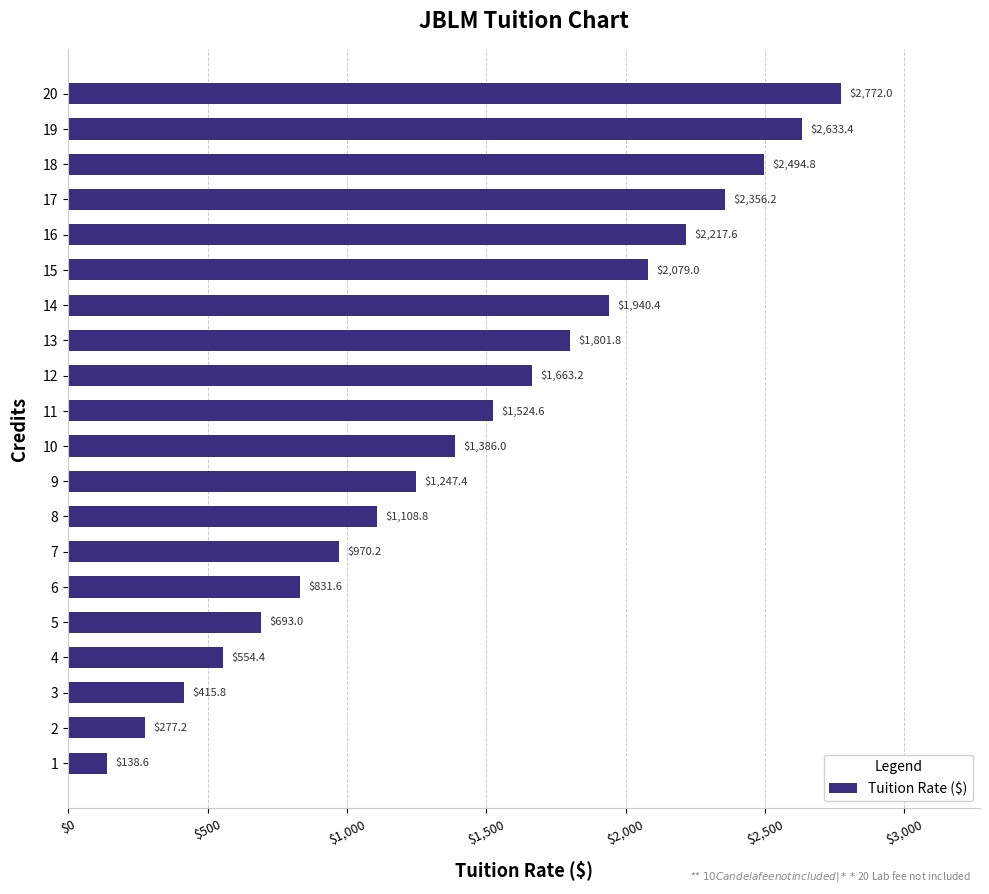

Count the number of categories in the chart.

20